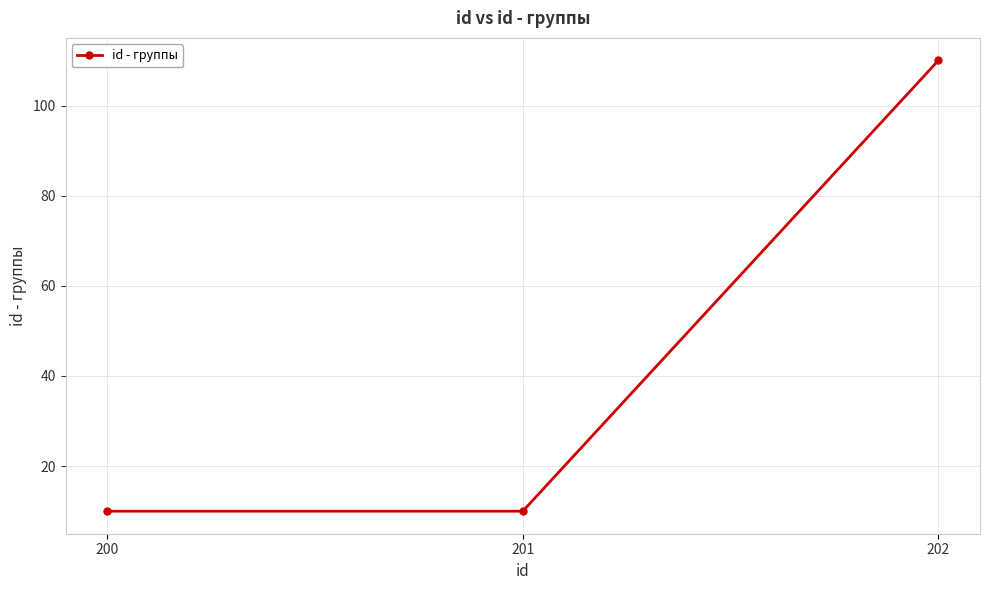

The chart shows a value of 6 at 200. True or false?

False